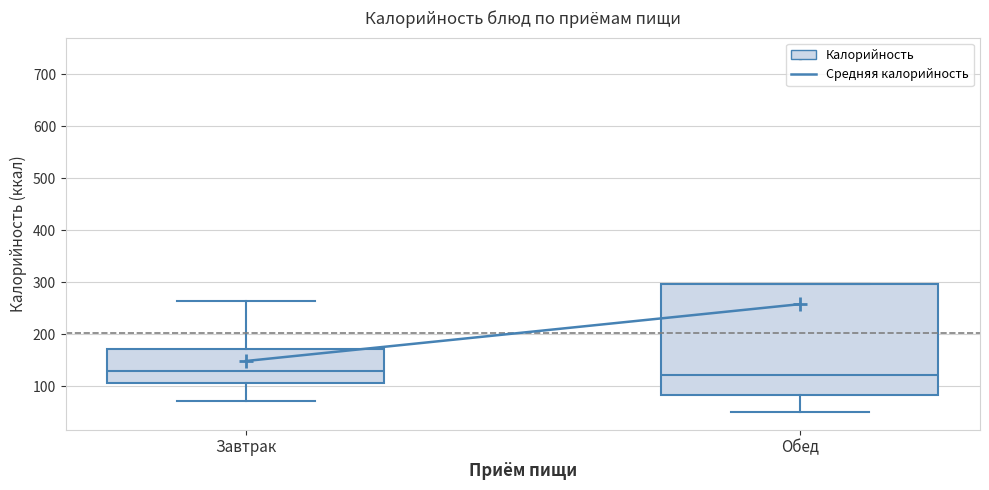

Reading left to right, read every box against the y-axis: the position of its median line, the range the box covers, and the ends of its whiskers. The values are not printed on the chart, so give them approximately, as read against the axis.

Завтрак: median 130, box 110 to 170, whiskers 70 to 260
Обед: median 120, box 80 to 300, whiskers 50 to 300